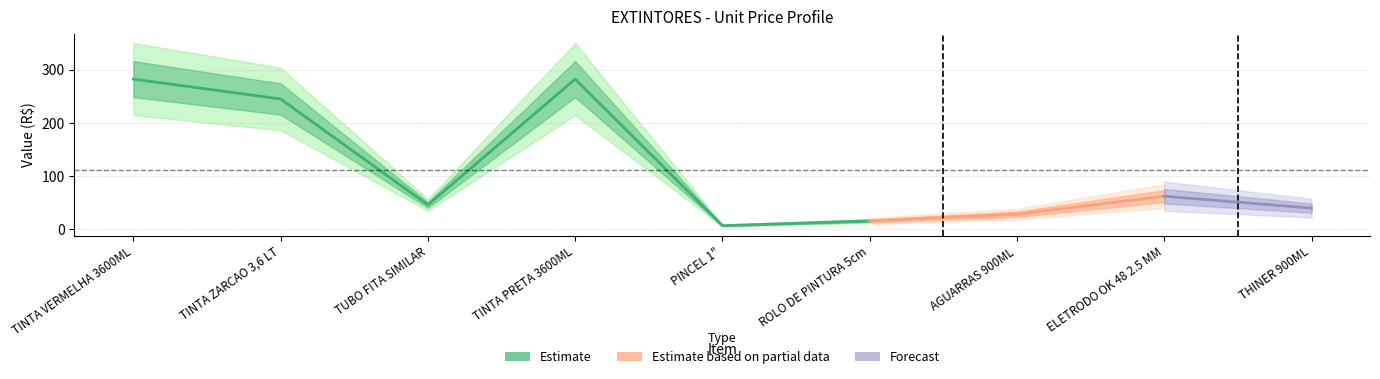

Where is the first local minimum for VALOR UNITARIO?

TUBO FITA SIMILAR